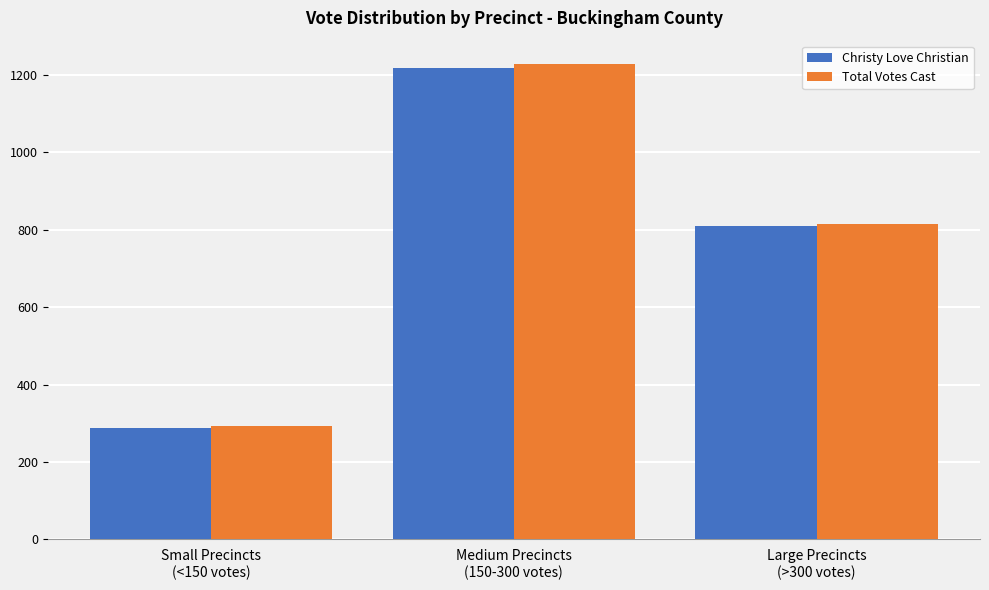

Which series changed the most between Small Precincts
(<150 votes) and Medium Precincts
(150-300 votes)?

Total Votes Cast